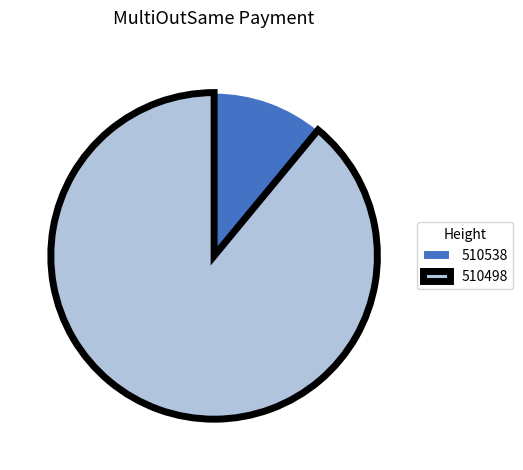

What is the majority slice?

510498